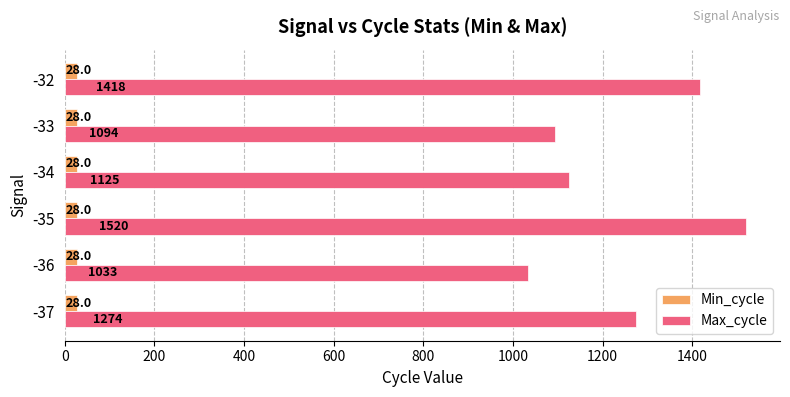

Which category has the lowest value in the Max_cycle series?

-36